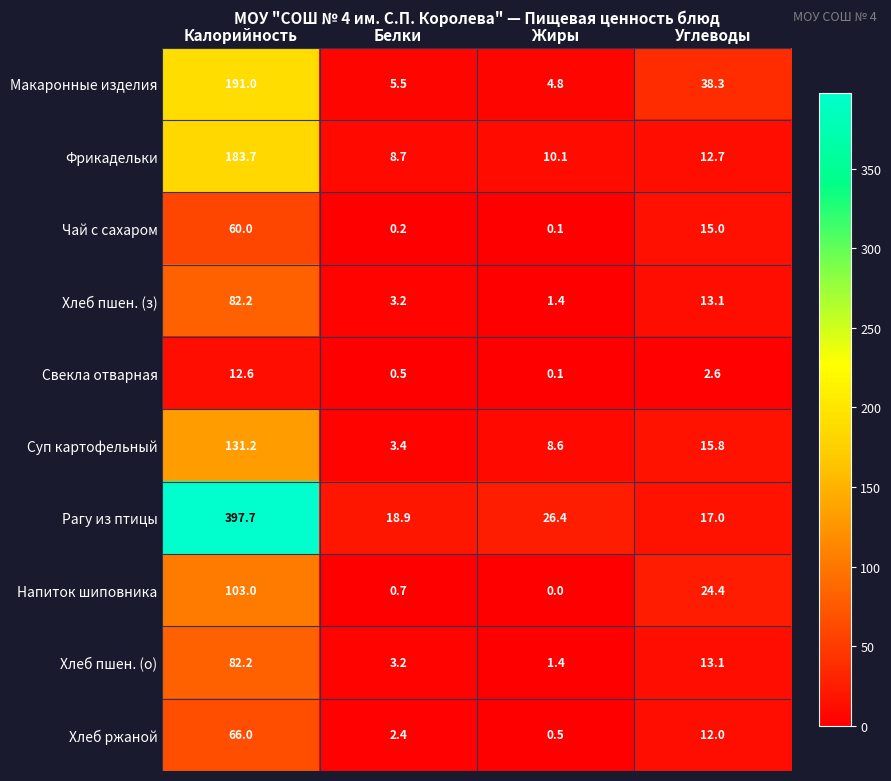

Count the number of data series in this chart.

10